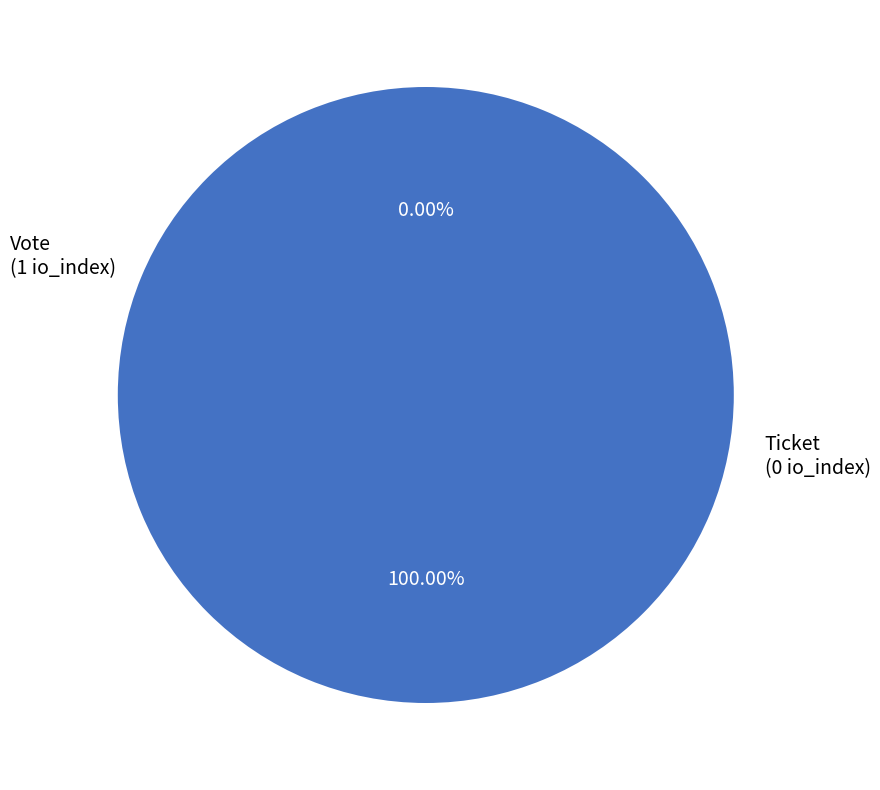

Which slice is the largest?

Vote